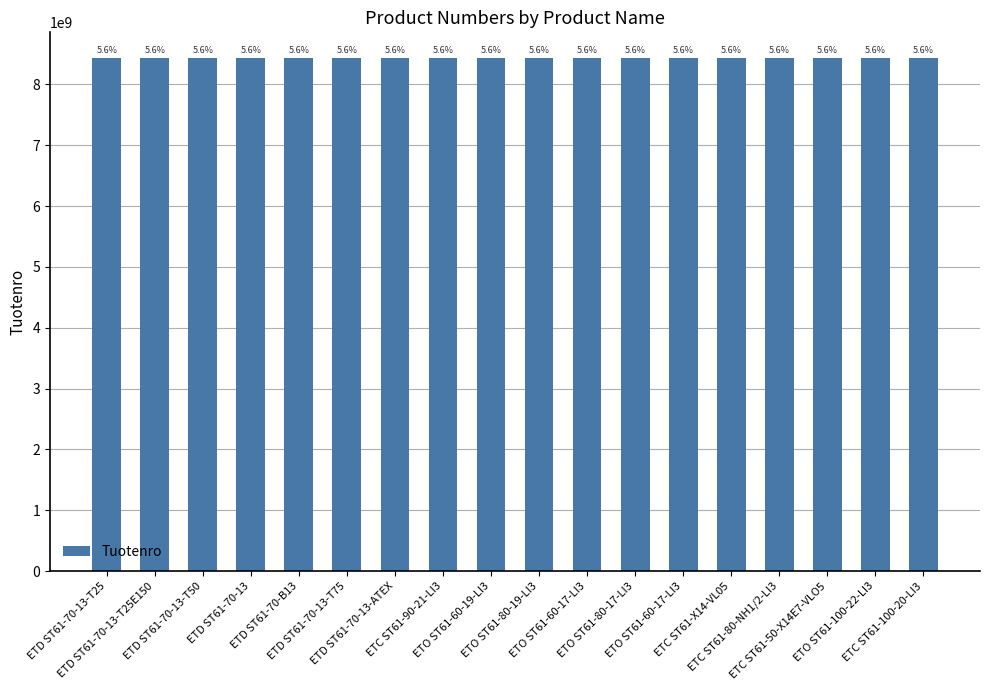

True or false: the data shows 8433213130 at ETD ST61-70-13-T25E150.

True